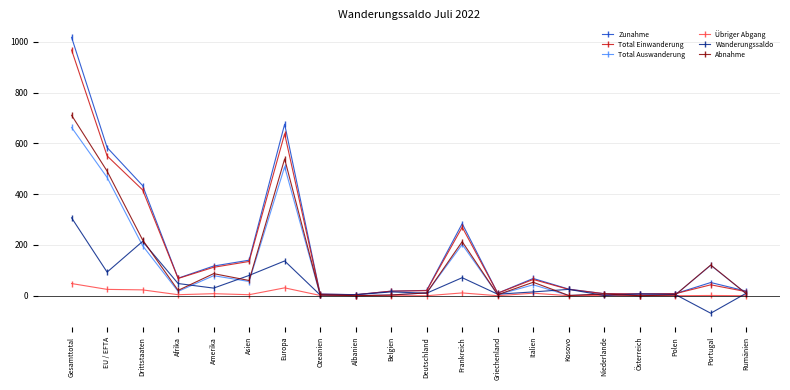

What is the approximate value of Übriger Abgang at EU / EFTA?

25